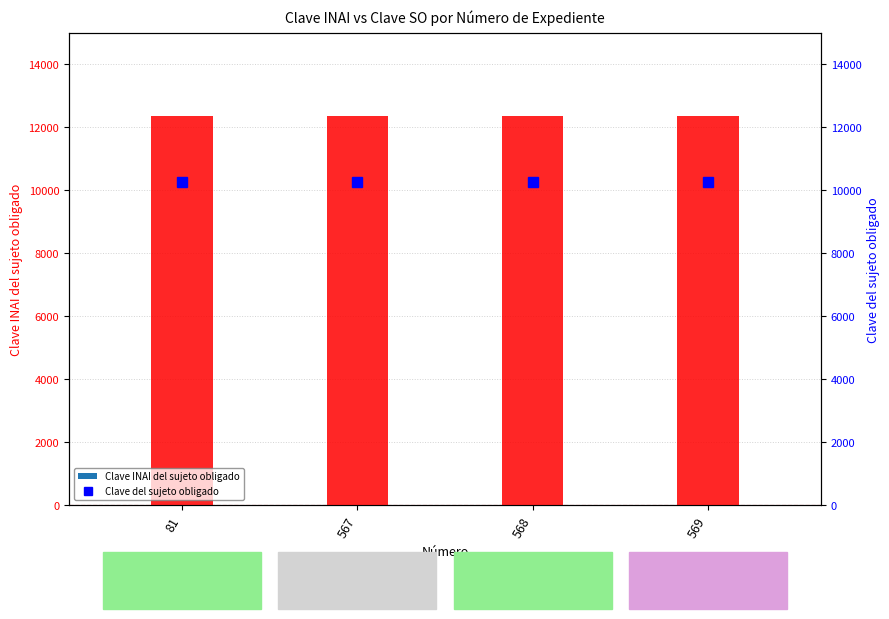

Is the value of Clave INAI del sujeto obligado at 568 greater than the value of Clave del sujeto obligado at 81?

Yes